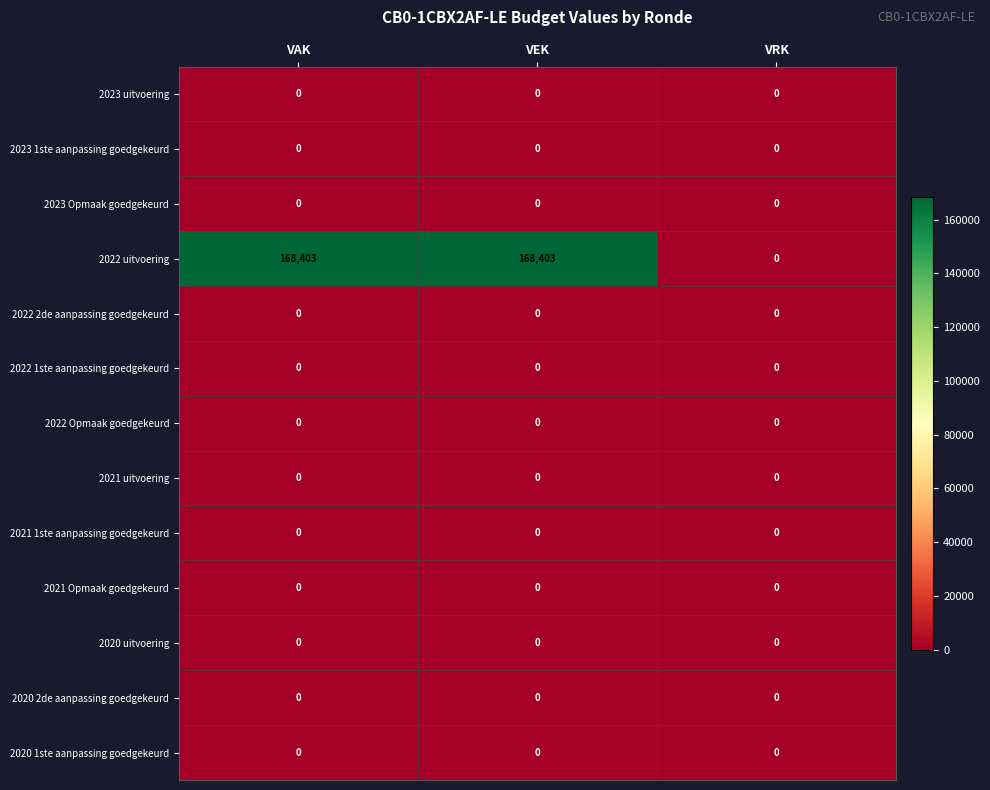

Which series has the largest total across all categories?

2022 uitvoering